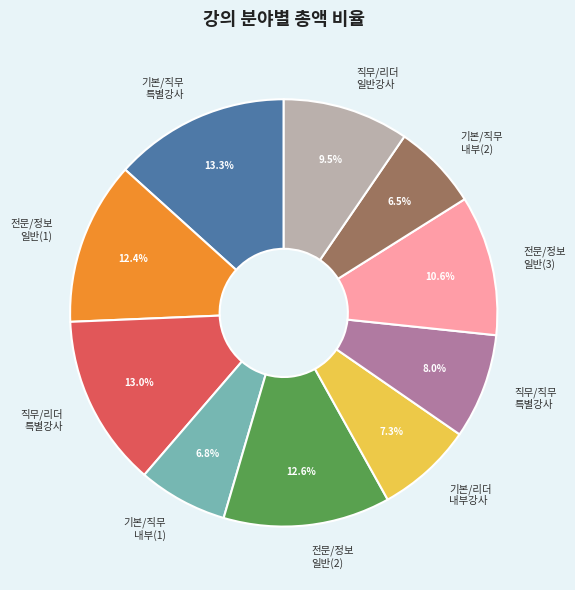

Count the number of slices in the pie.

10